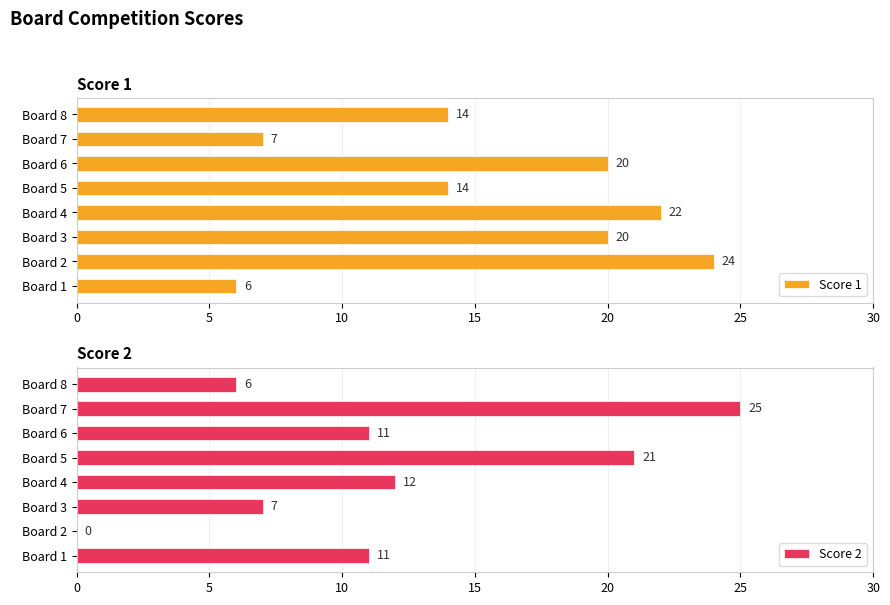

How many bars are there in total?

16